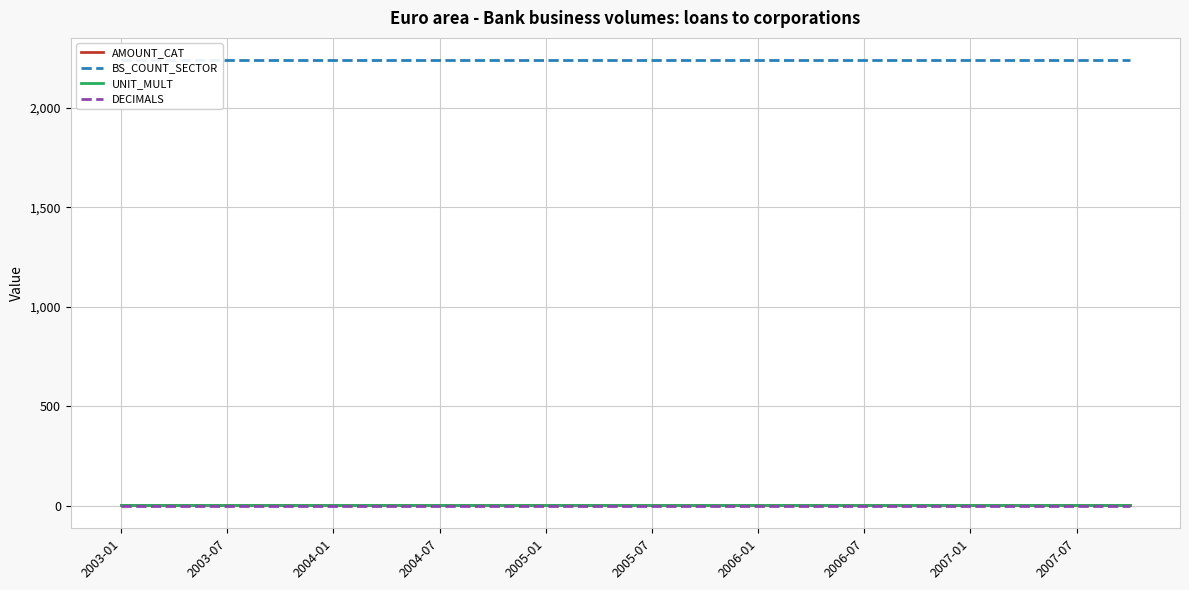

What is the spread (max minus min) of values at 11?

2240